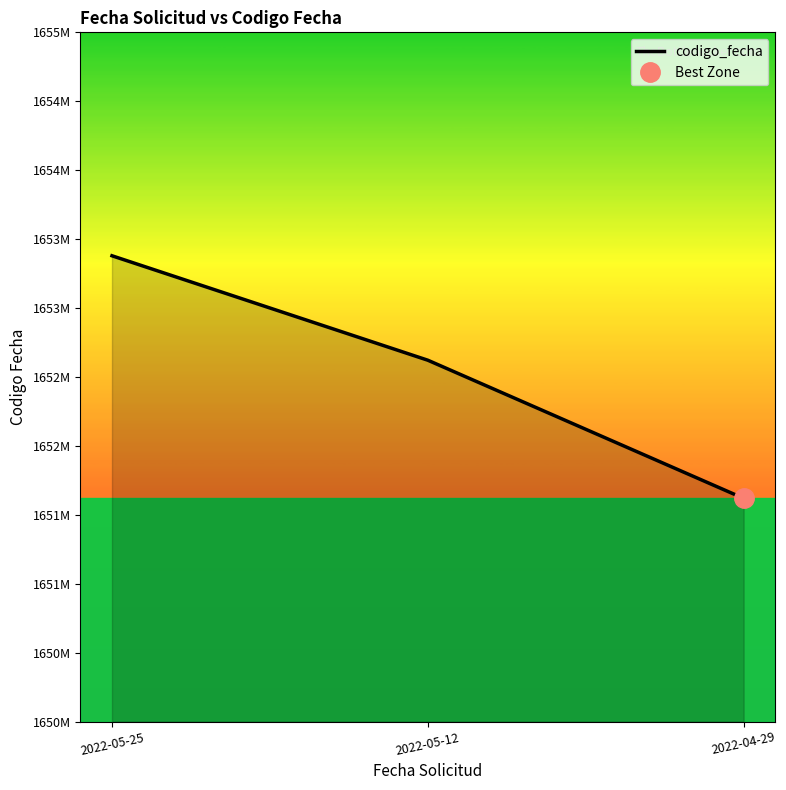

What is the sum of the values at 2022-04-29 and 2022-05-12?

3304372616